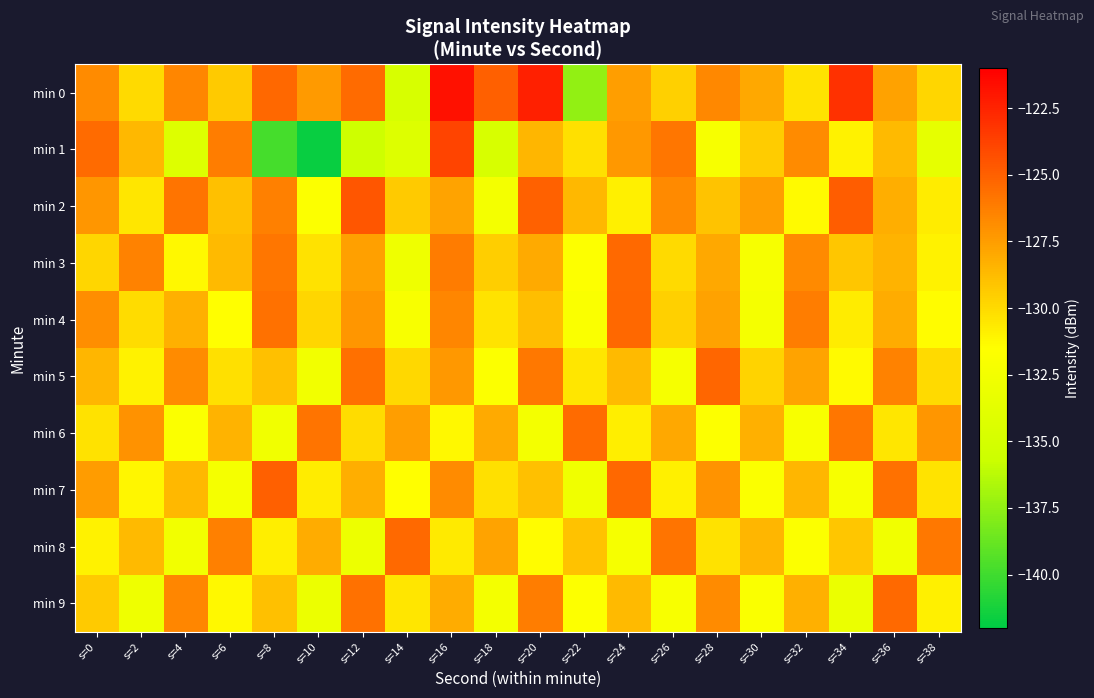

Rank the series by their maximum value, from highest to lowest.

min 0, min 1, min 2, min 7, min 5, min 4, min 3, min 8, min 9, min 6